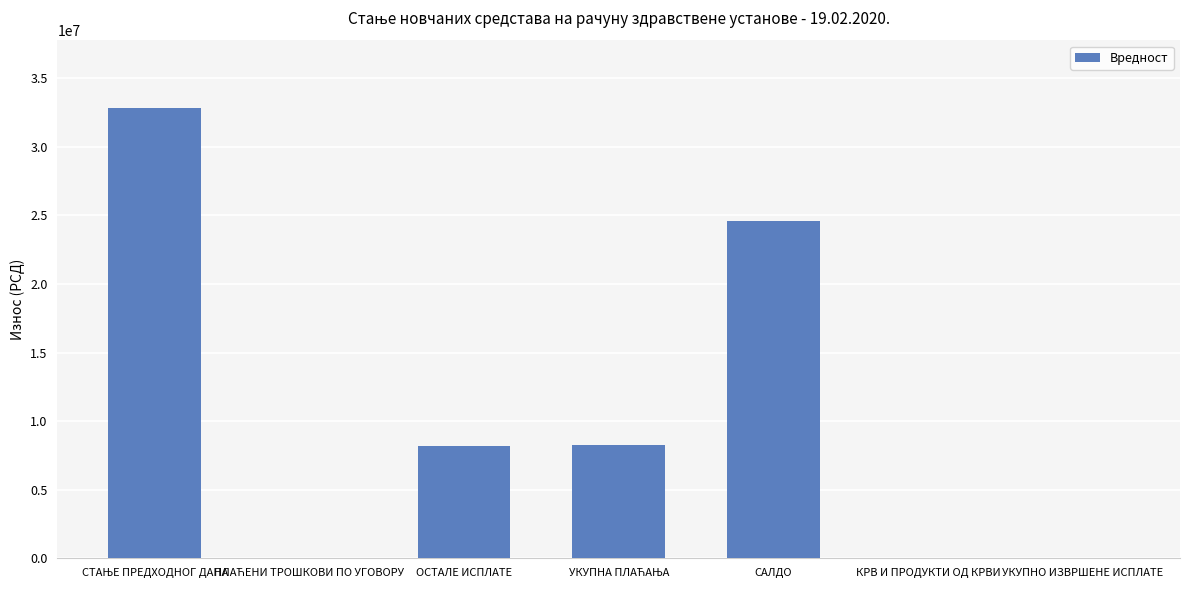

Are the bars grouped side by side (vs. stacked)?

No